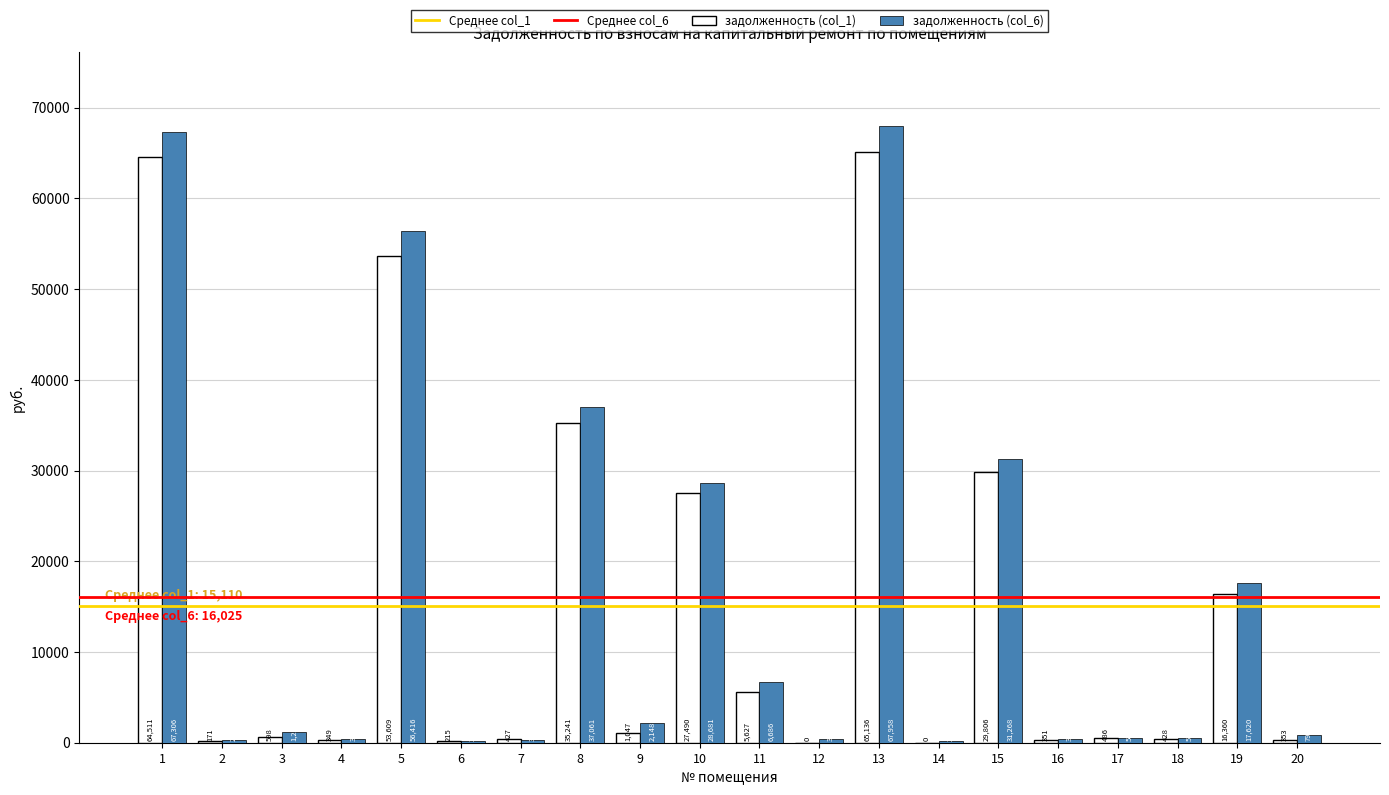

The задолженность (col_6) series shows 348.0 at 7. True or false?

True